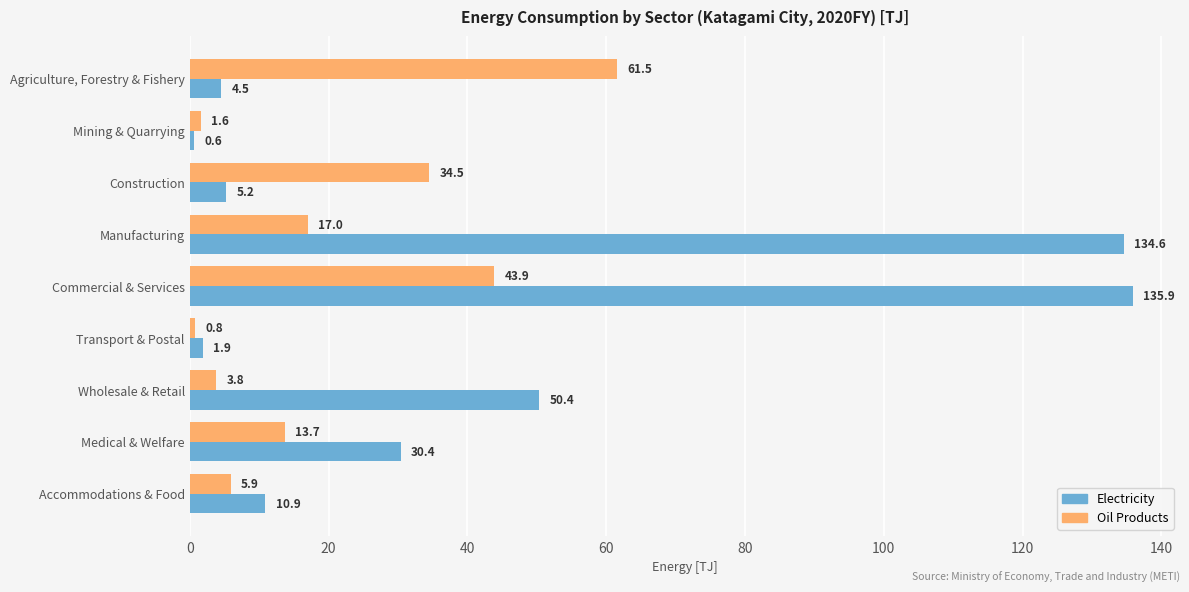

What is the difference between the maximum and minimum values in the Electricity series?

135.3